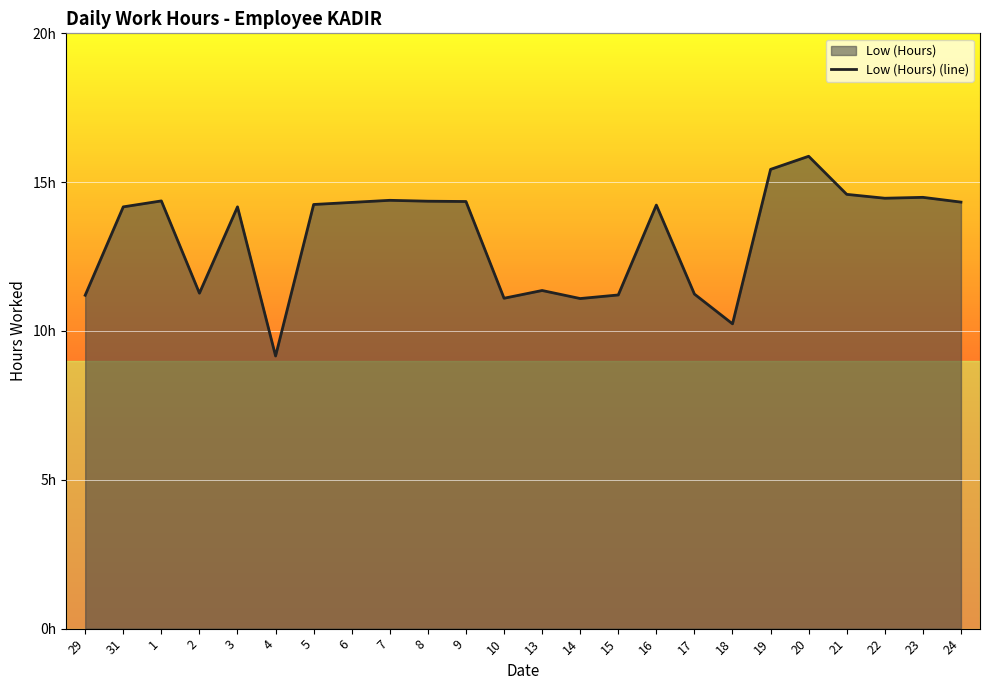

Which category has the highest value across all series?

20